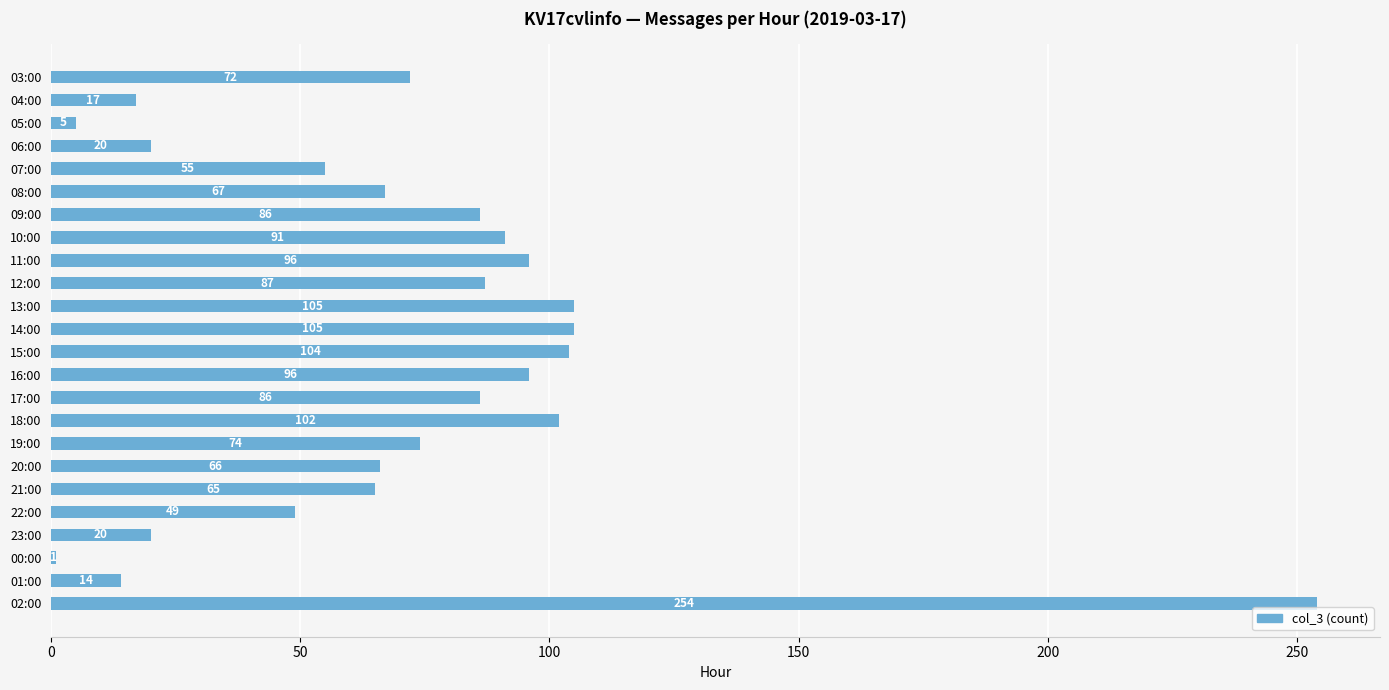

How many bars are there in total?

24